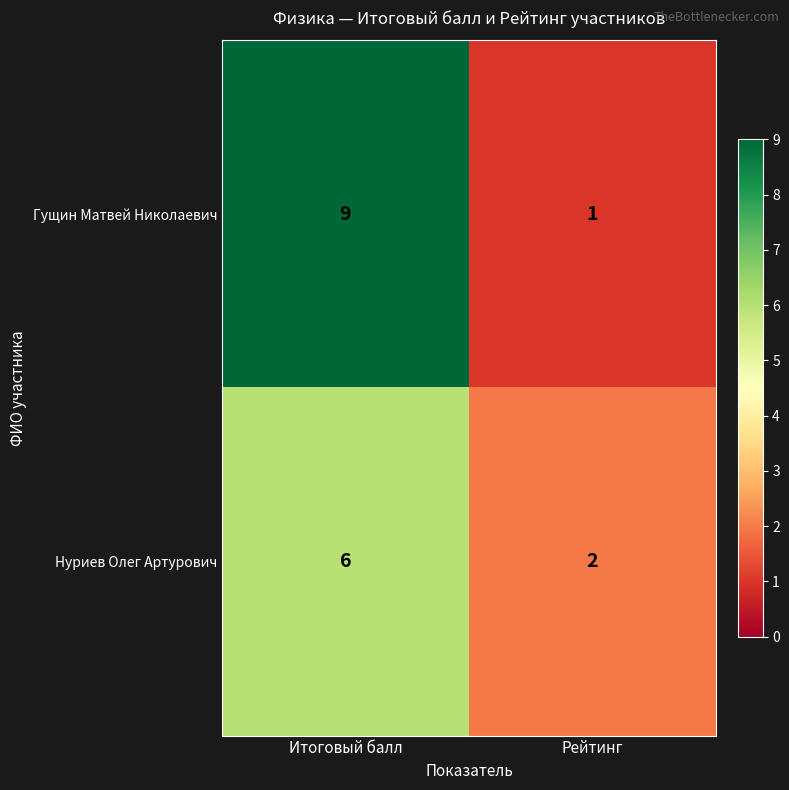

True or false: Гущин Матвей Николаевич has a value of 1 at Рейтинг.

True